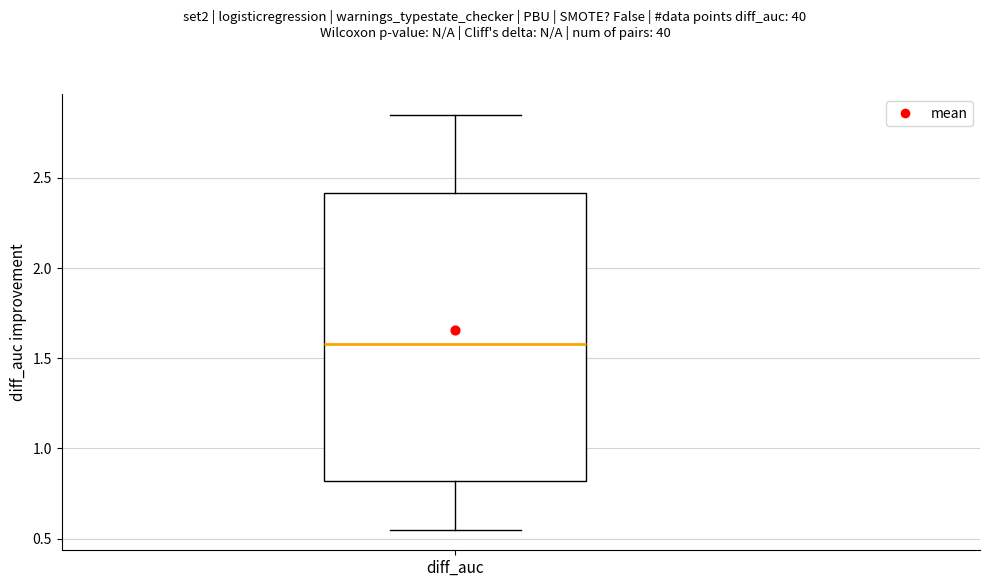

Transcribe this box plot: give where the median line is, the range the box spans, and where the two whiskers end, as read against the y-axis. The values are not printed on the chart, so give them approximately, as read against the axis.

median 1.60, box 0.80 to 2.40, whiskers 0.55 to 2.85